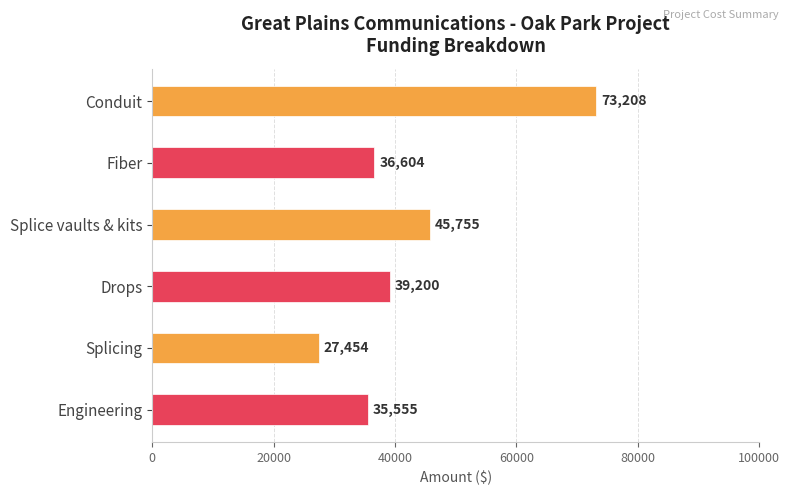

Are the bars grouped side by side (vs. stacked)?

No